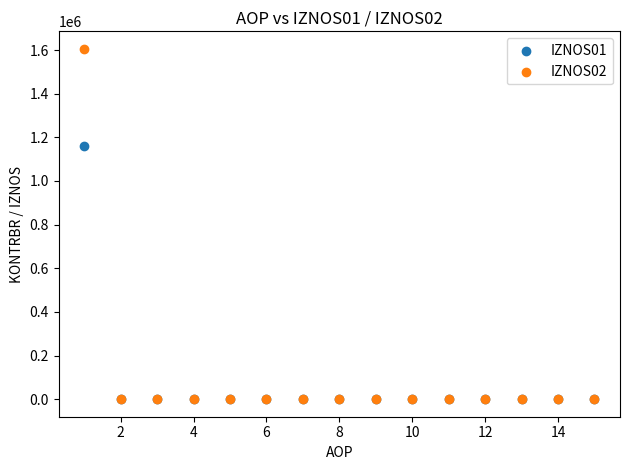

What are all the series names shown in the legend?

IZNOS01, IZNOS02